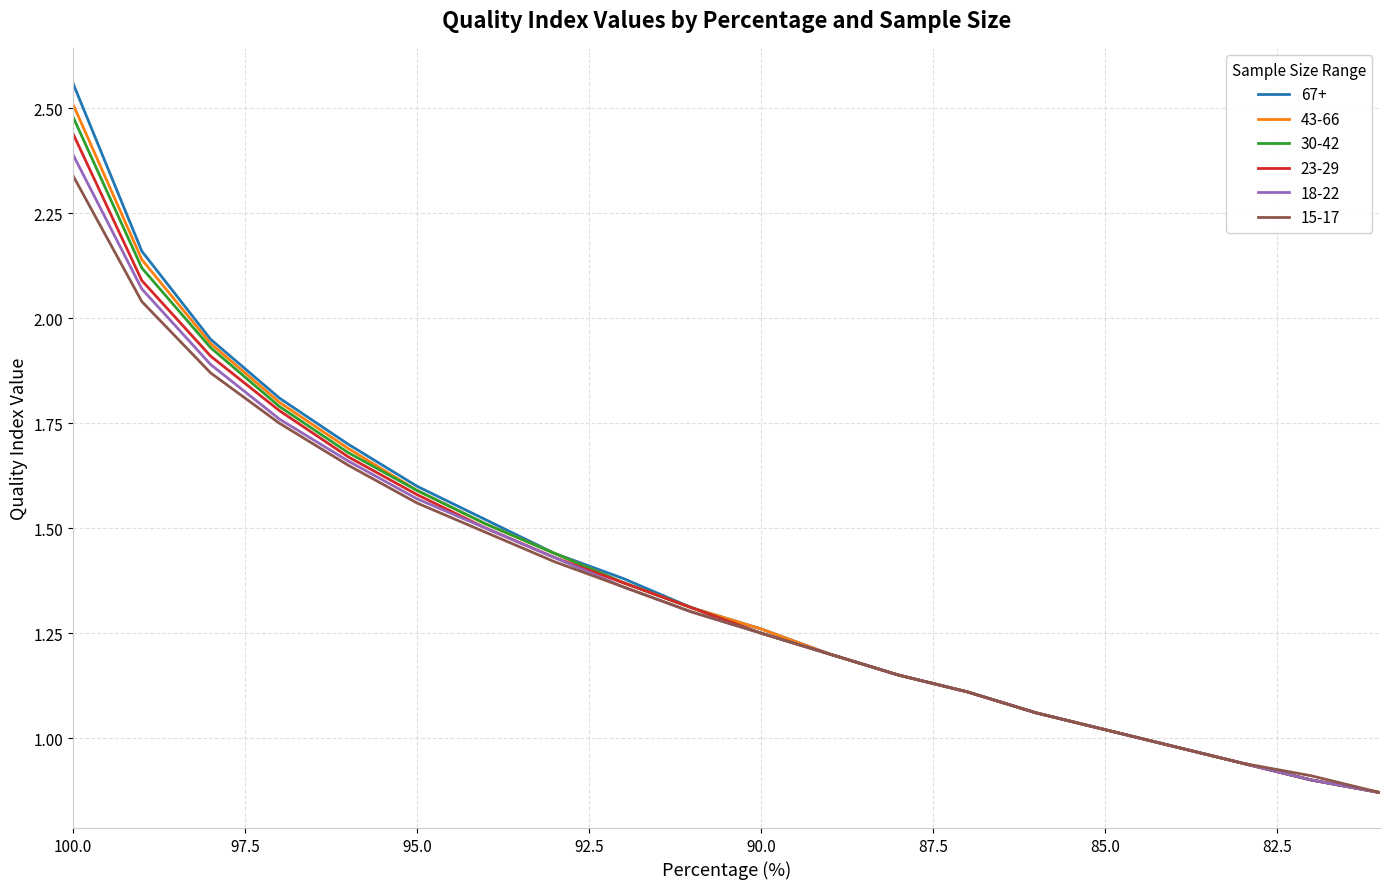

True or false: 15-17 and 30-42 cross at least once.

False